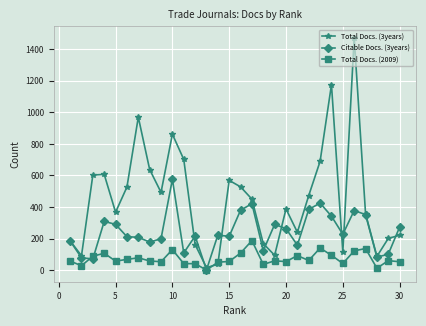

List the series in order of their peak value, lowest first.

Total Docs. (2009), Citable Docs. (3years), Total Docs. (3years)